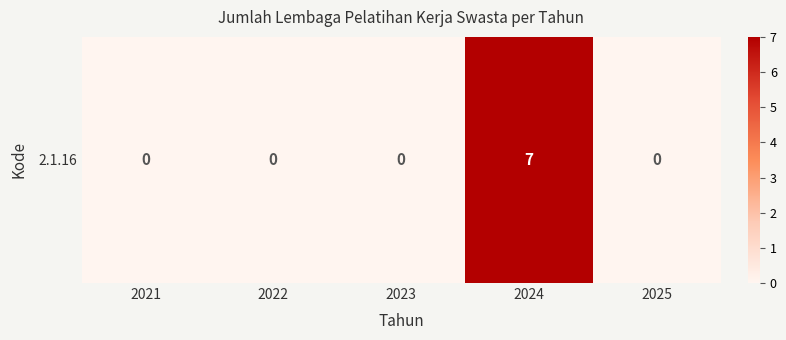

At which label is the value closest to 3?

2021